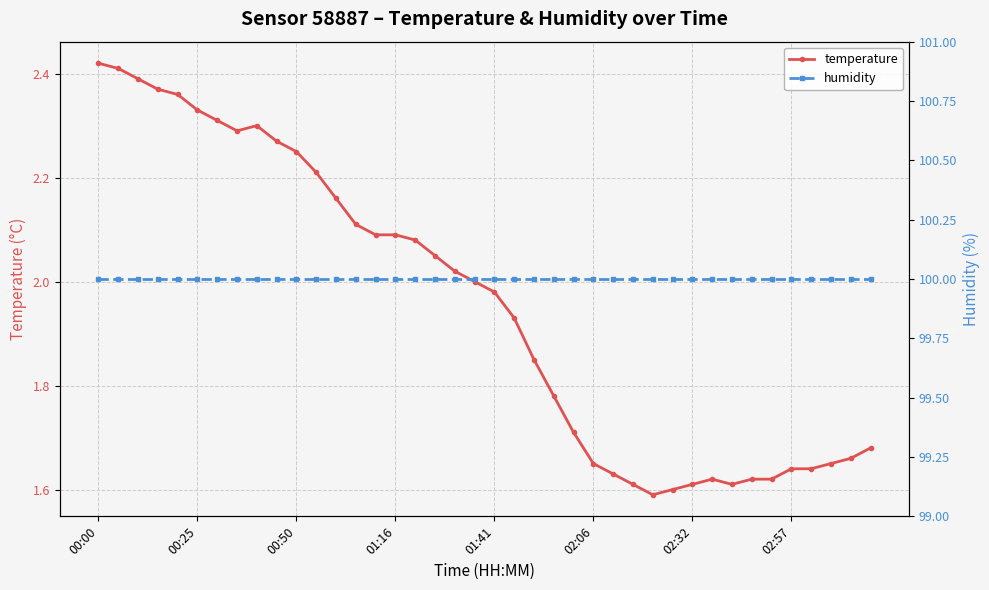

Rank the series by their average value, from lowest to highest.

temperature, humidity